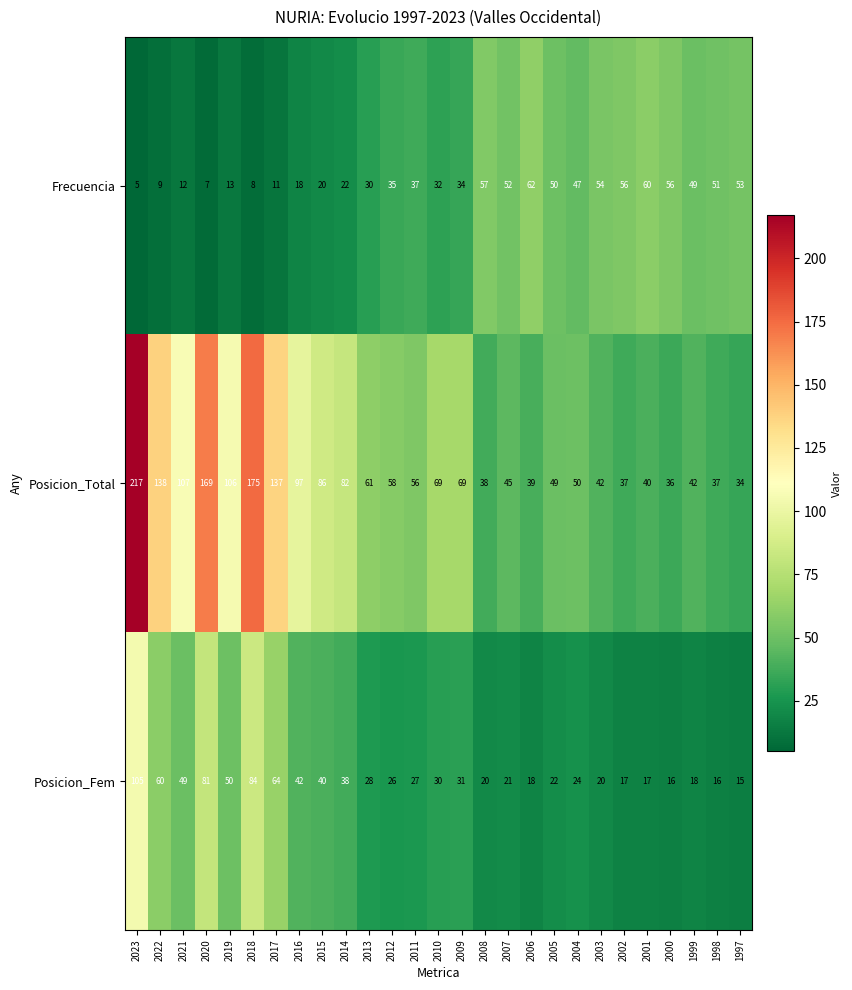

Count the number of categories in the chart.

27